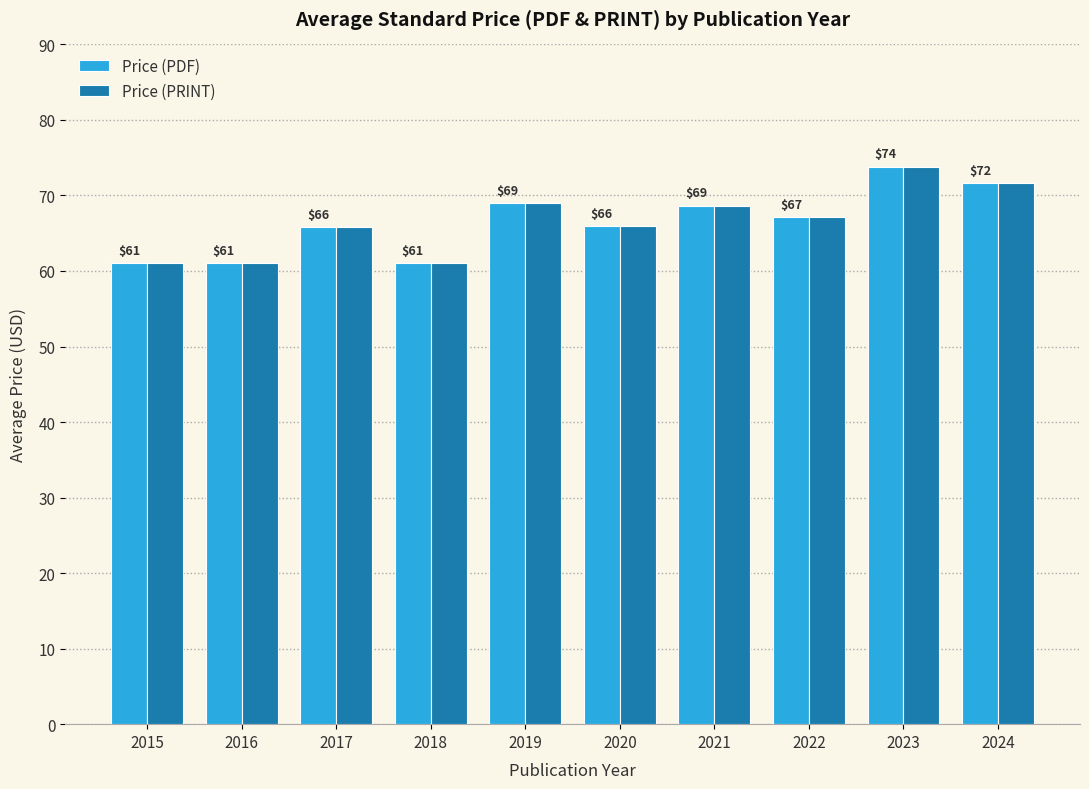

What is the value of the Price (PDF) bar at the 10th from the left?

71.7